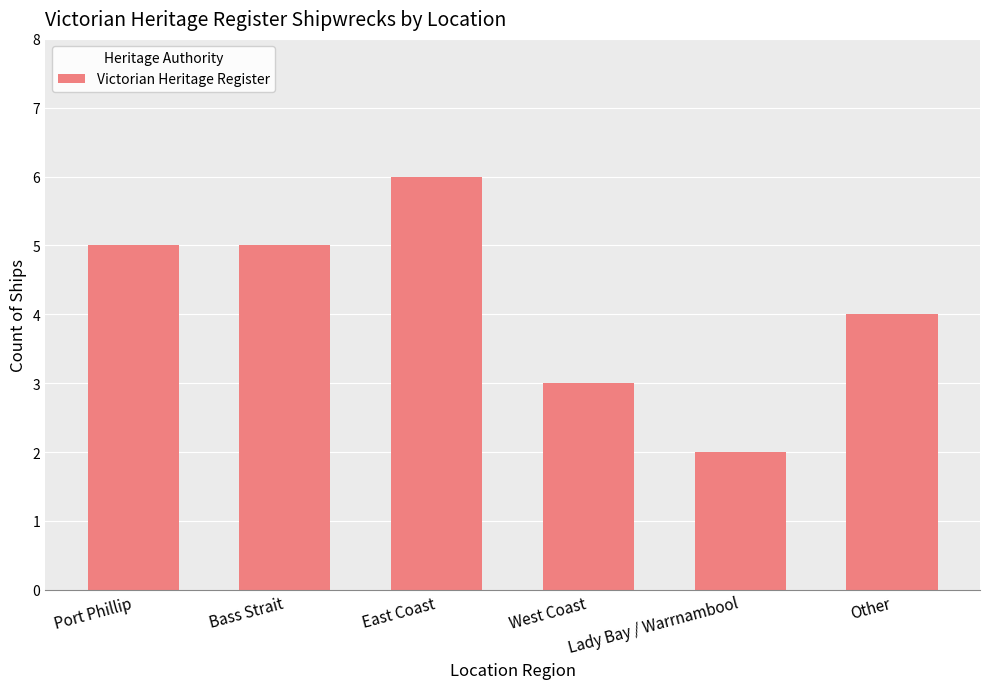

What is the maximum value shown in the chart?

6